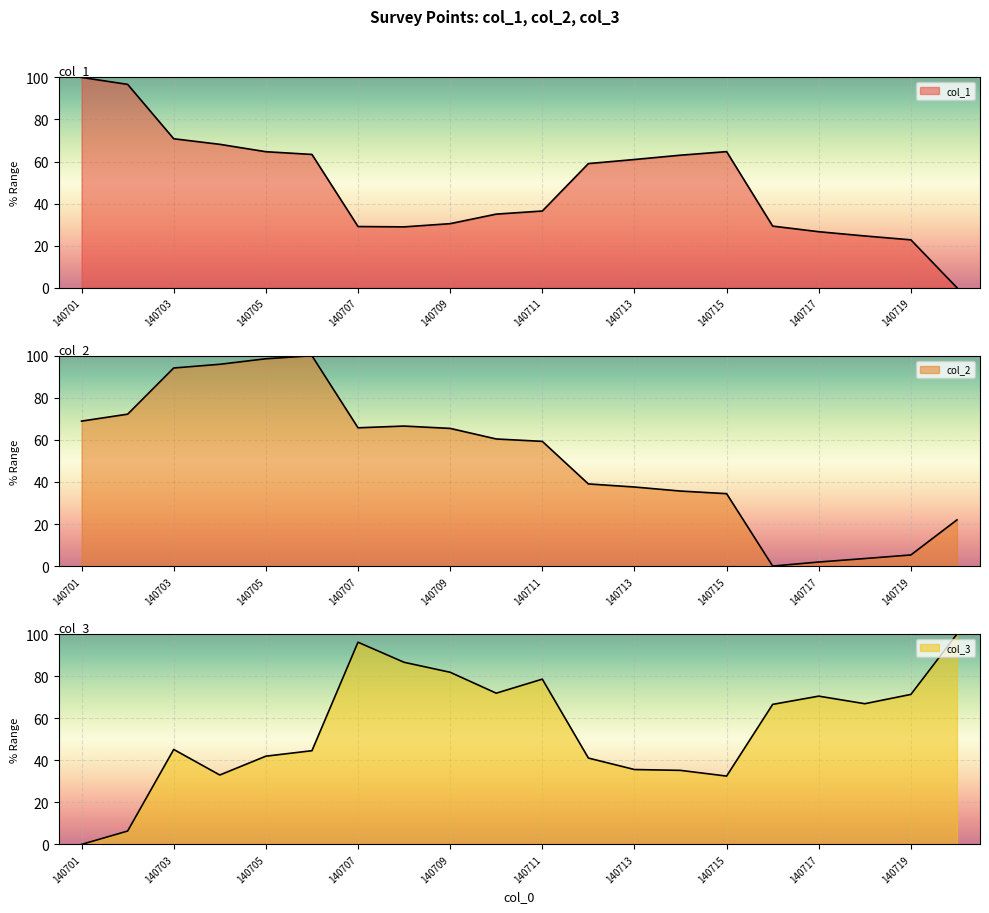

True or false: col_3 and col_1 intersect in this chart.

True